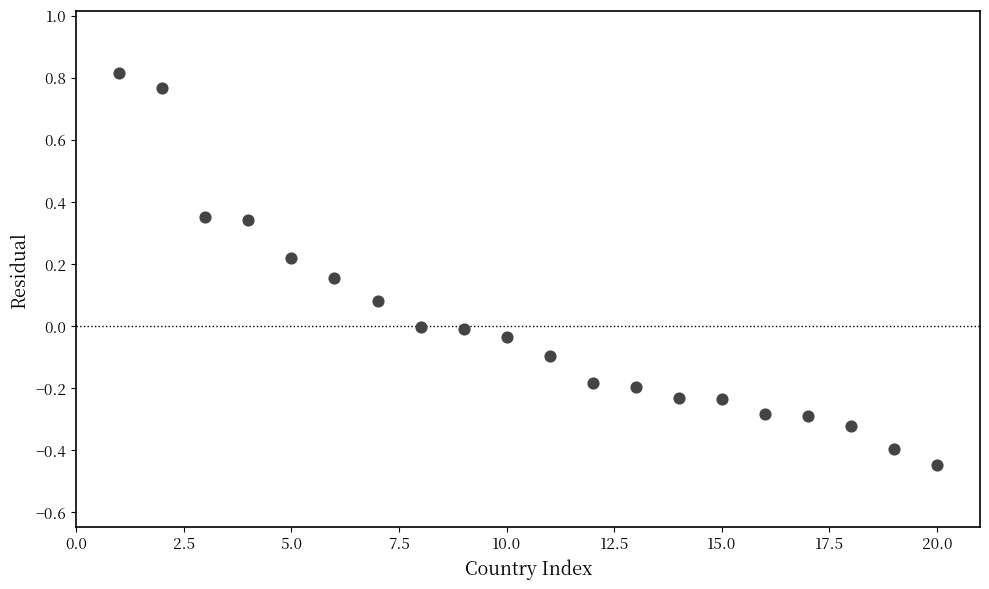

What is the range of X values (max minus min)?

19.0